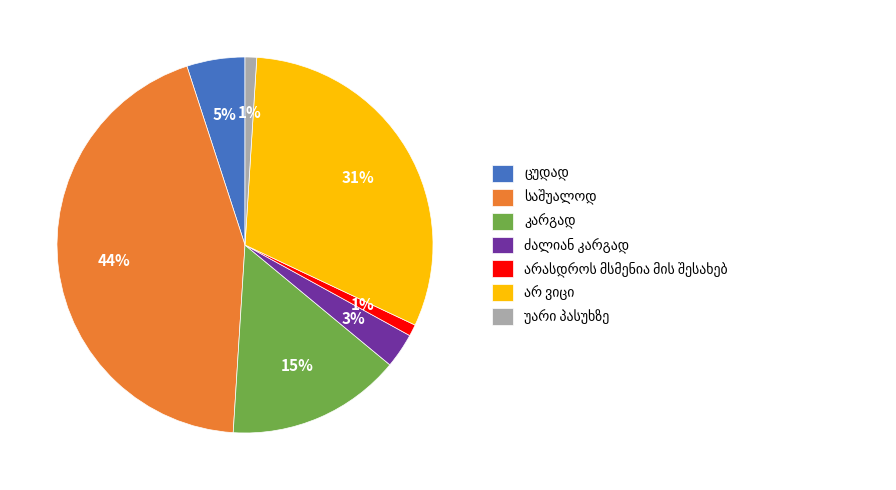

To the nearest percent, what is the average slice percentage?

14%